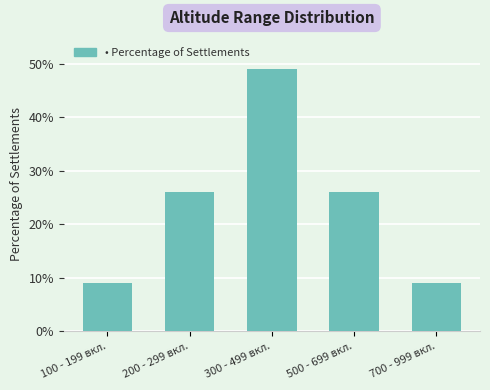

Reading left to right, transcribe all the data shown in this chart.

100 - 199 вкл.=9	200 - 299 вкл.=26	300 - 499 вкл.=49	500 - 699 вкл.=26	700 - 999 вкл.=9